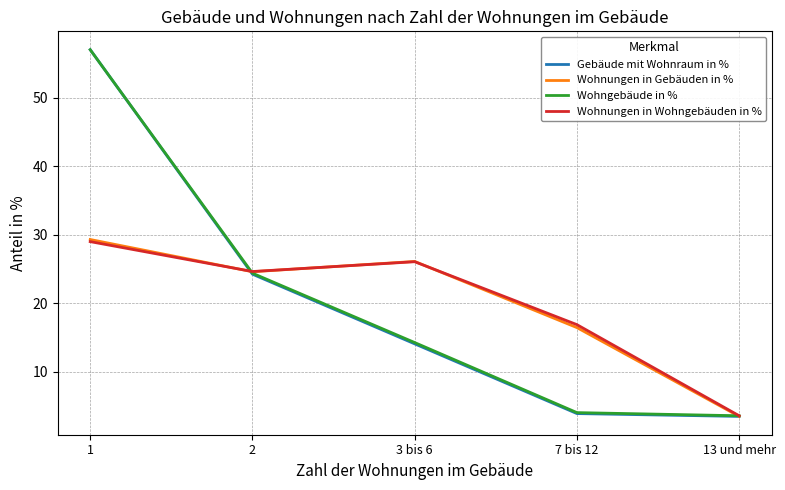

How many lines are shown in the chart?

4